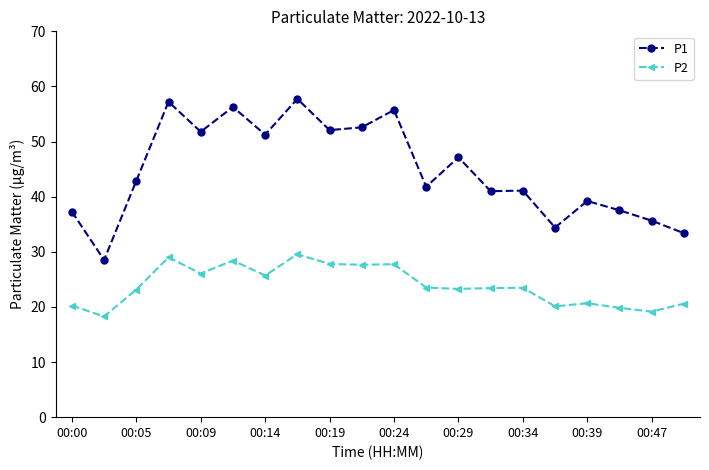

List the series in order of their peak value, highest first.

P1, P2